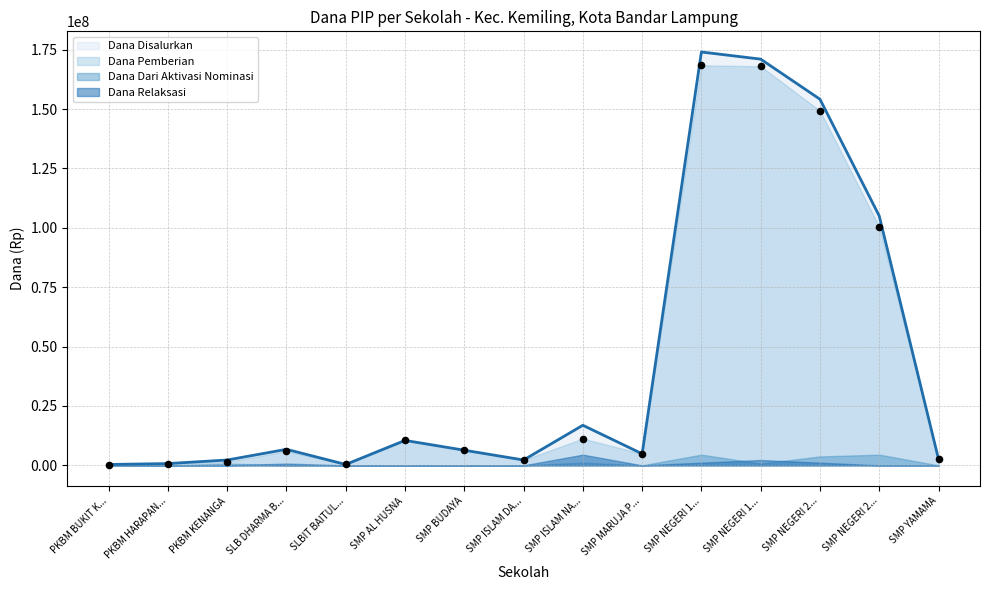

Which series has the largest Y range (max minus min)?

Dana Disalurkan